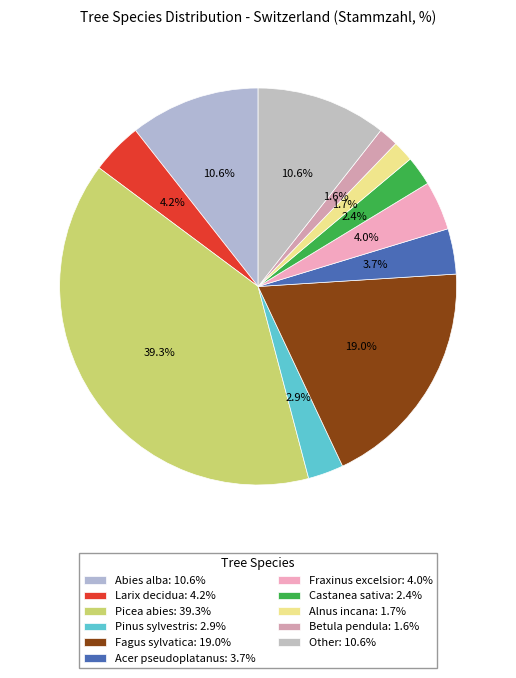

Which slice is the smallest?

Betula pendula